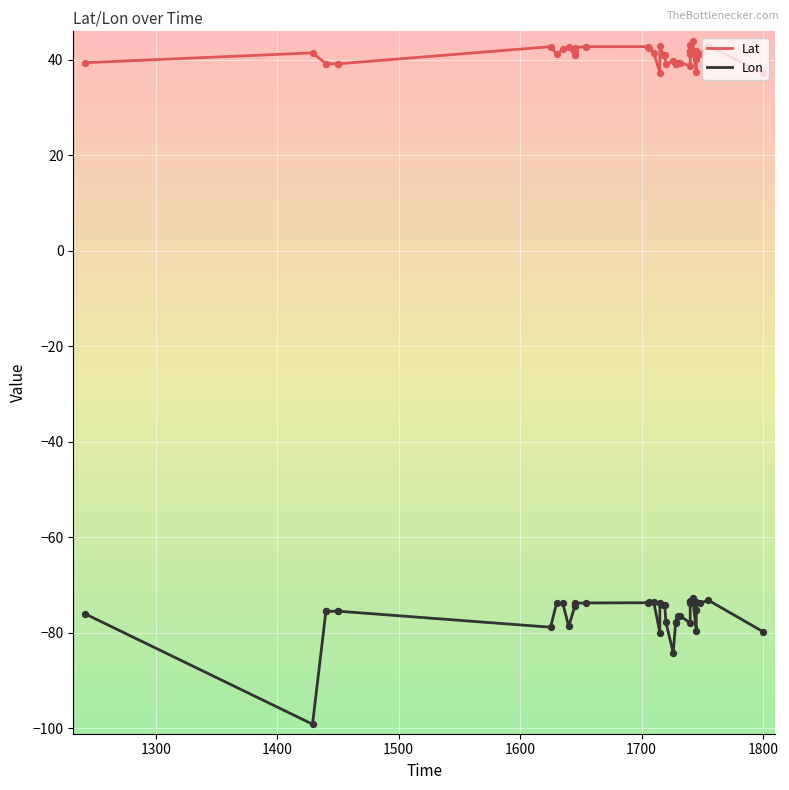

Which series contains the highest Y value?

Lat